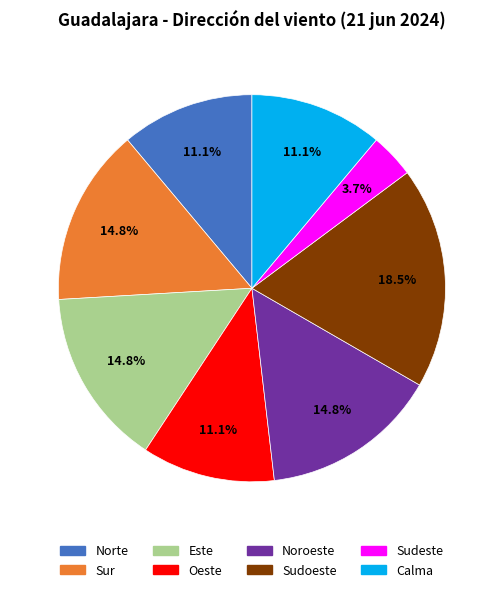

To the nearest percent, what is the difference between the largest and smallest slice percentages?

15%